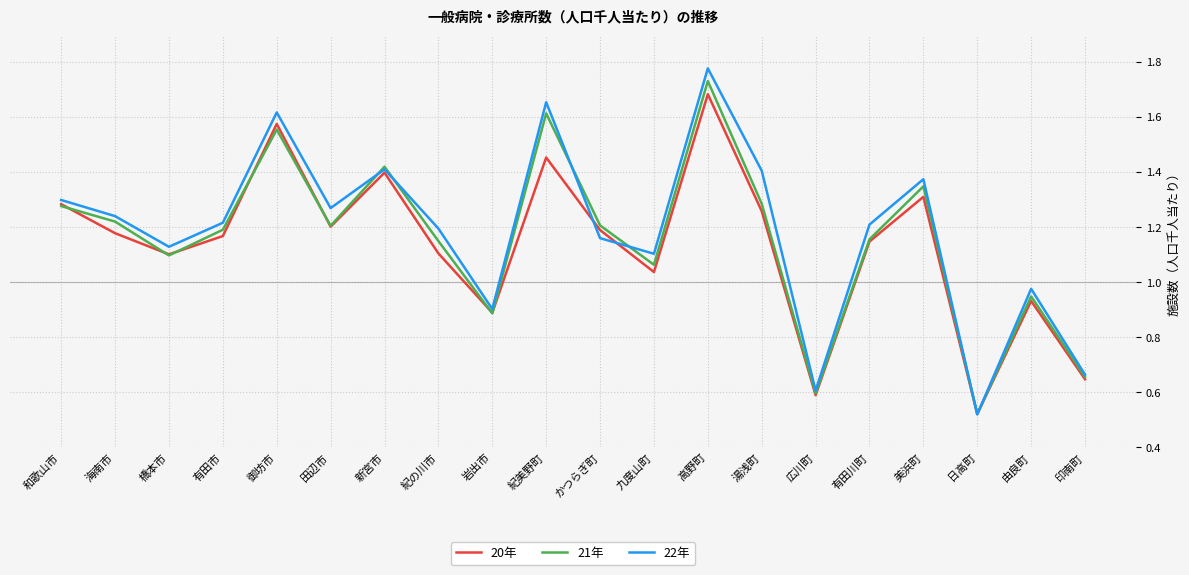

What position from the left is 由良町?

19